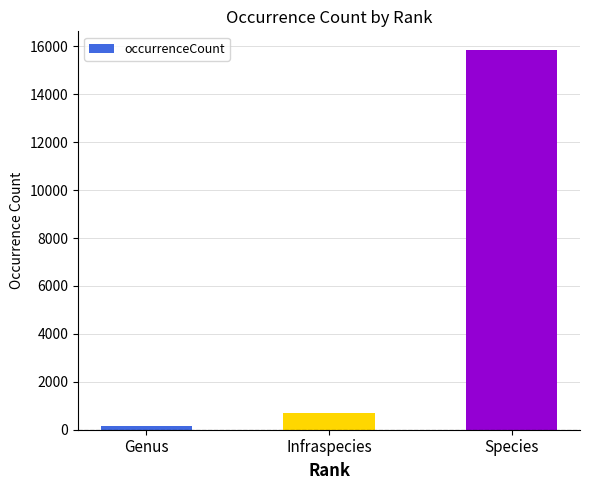

Reading right to left, list all the values displayed in this chart.

Species=15833	Infraspecies=687	Genus=149